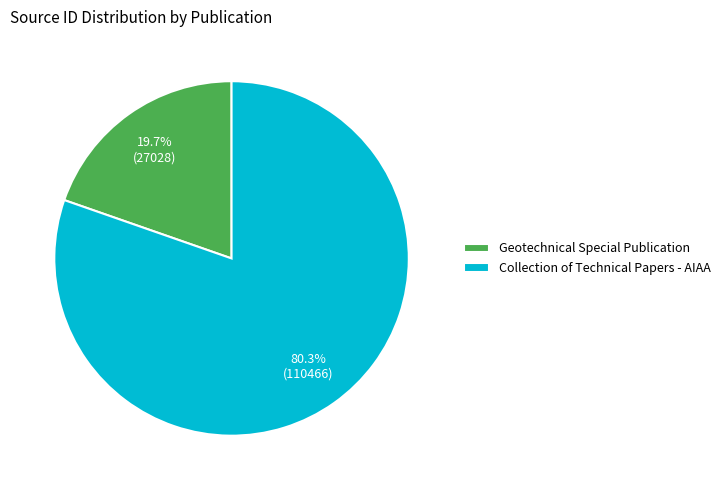

What percentage is the Collection of Technical Papers - AIAA slice, to the nearest percent?

80%